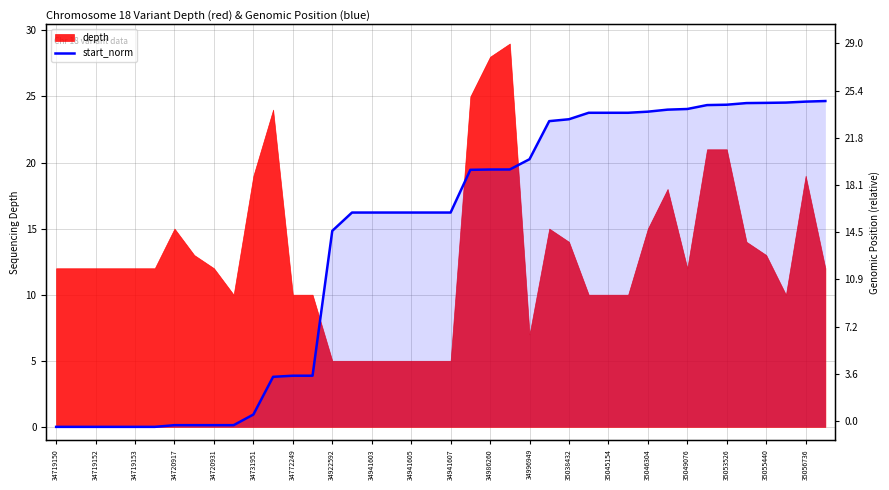

What is the difference between the second highest and second lowest values?

24.6